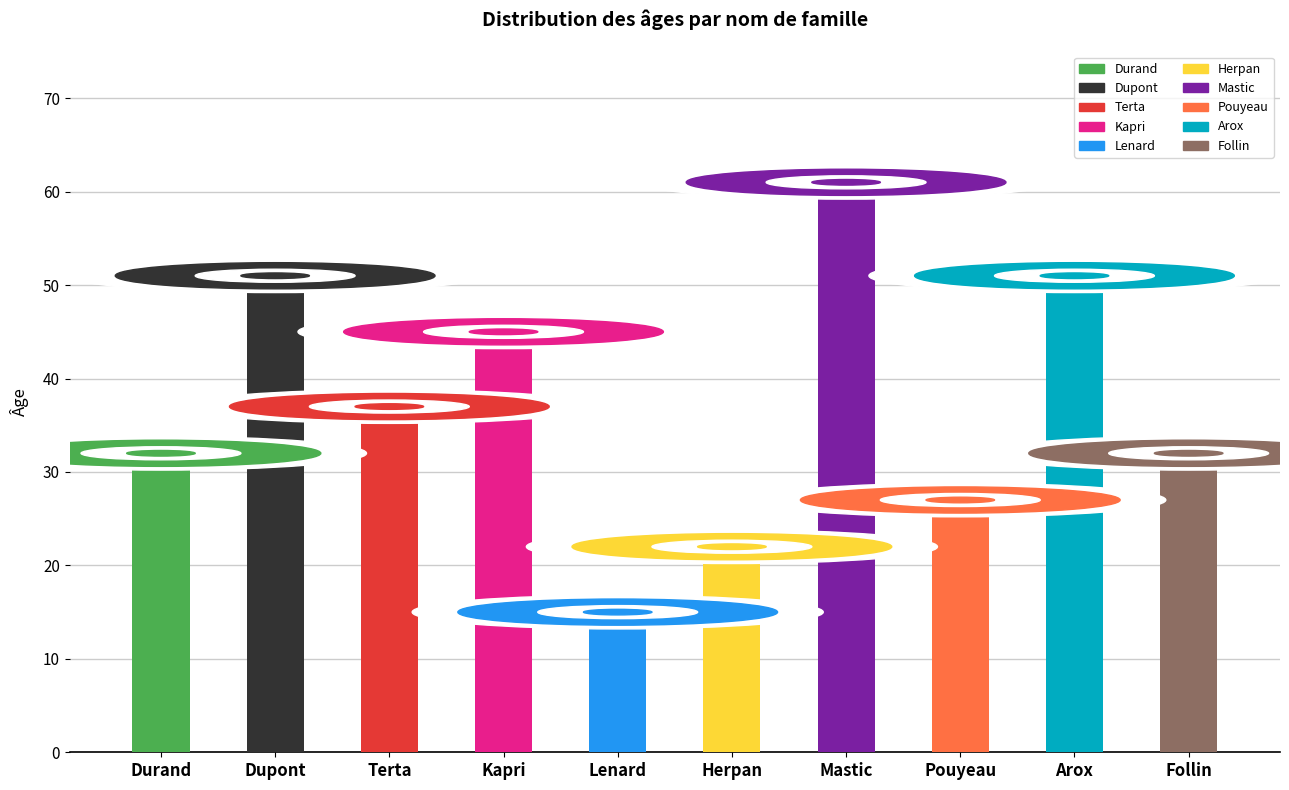

What is the ratio of the value at Dupont to the value at Lenard?

3.4